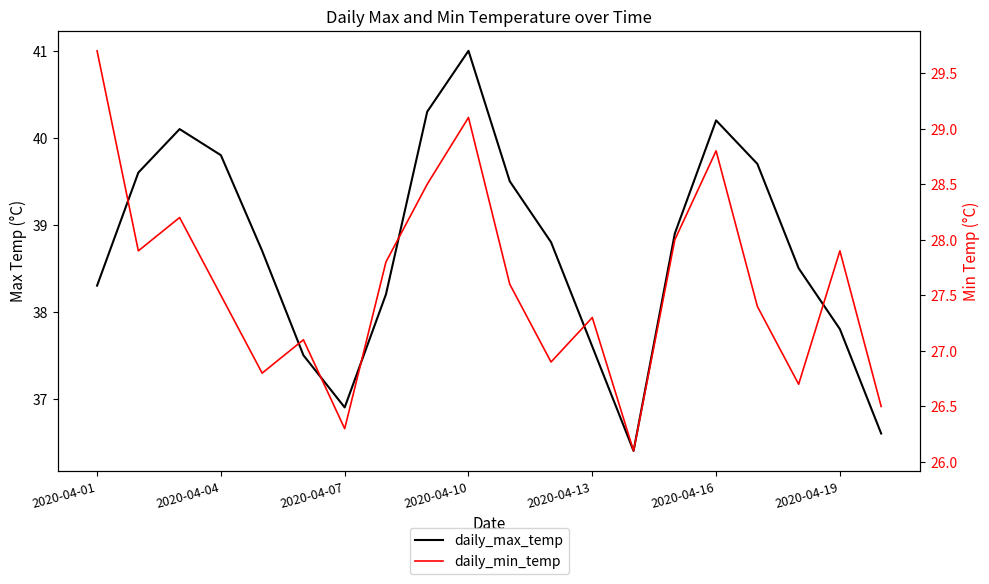

The daily_max_temp series shows 12.2 at 13. True or false?

False